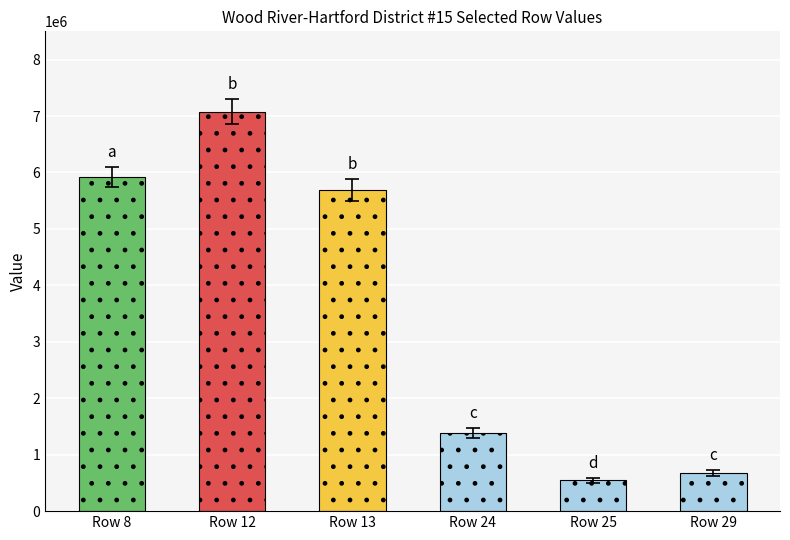

What is the sum of all values?

21293024